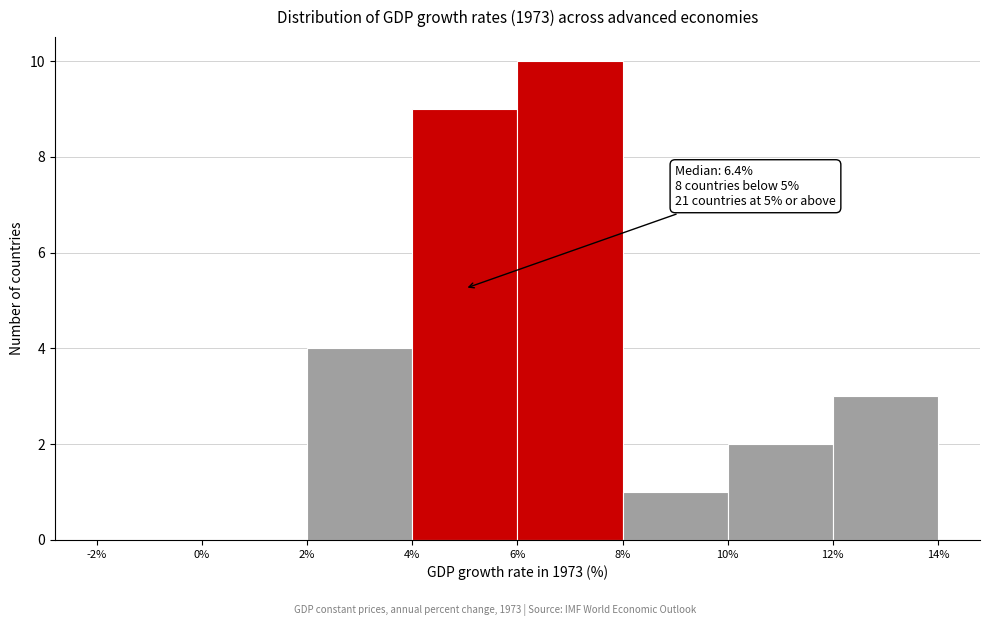

Which range on the x-axis has the tallest bar?

6% to 8%